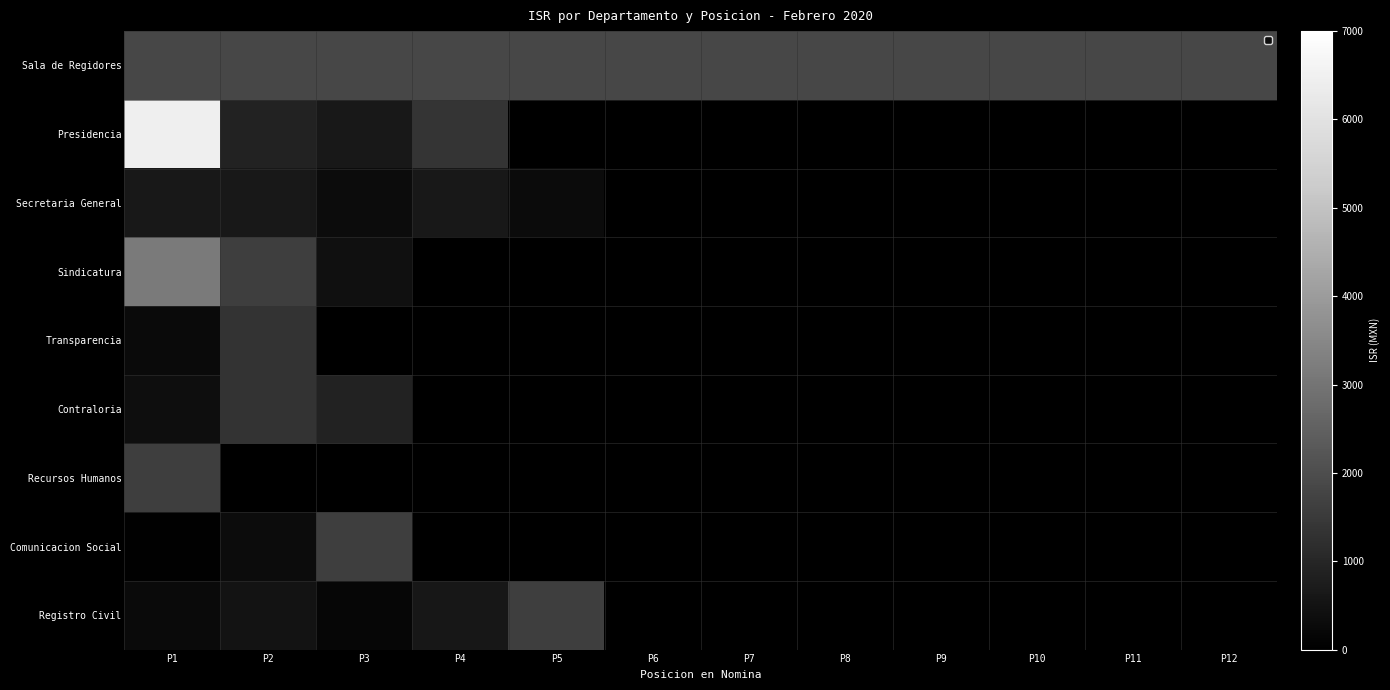

Which has a higher value, P12 or P6?

P12